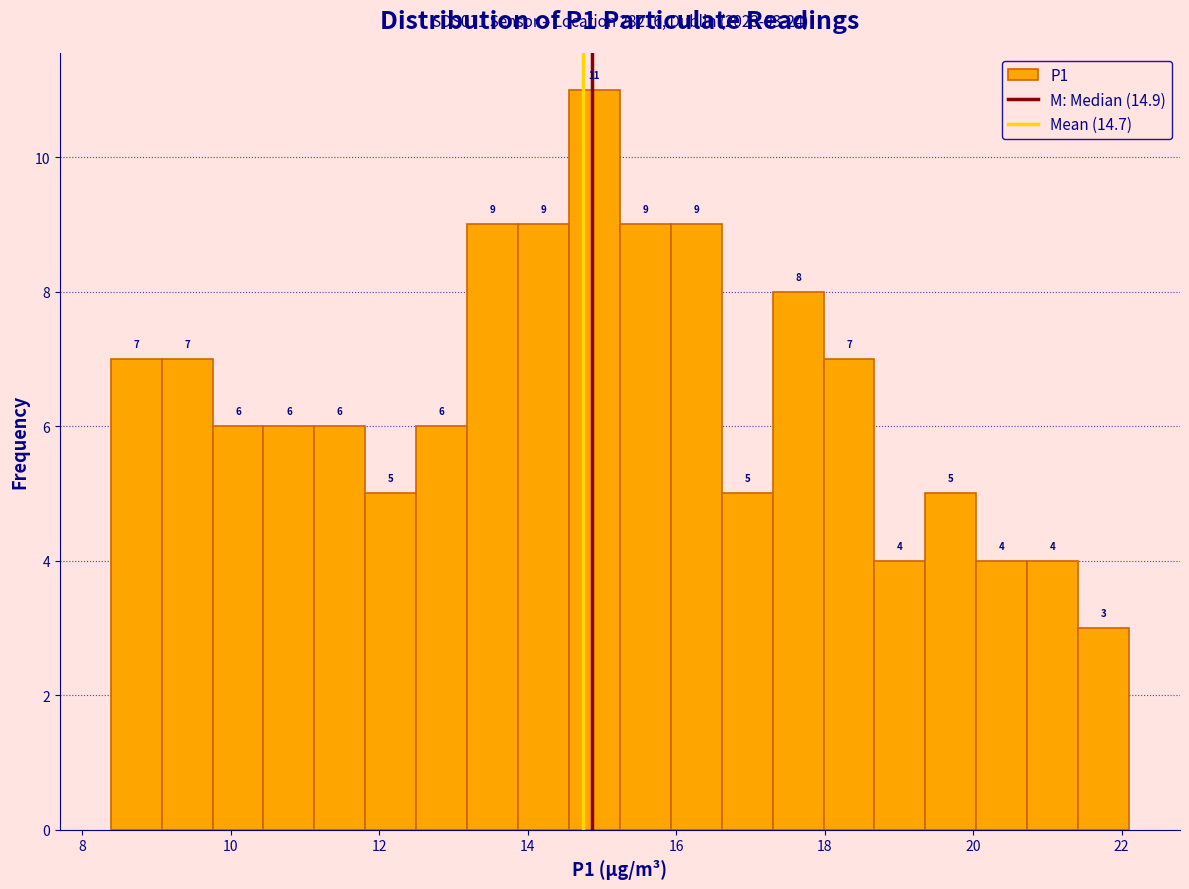

Around what value on the x-axis is the tallest bar? Give the approximate position of its centre, as read against the axis.

14.8